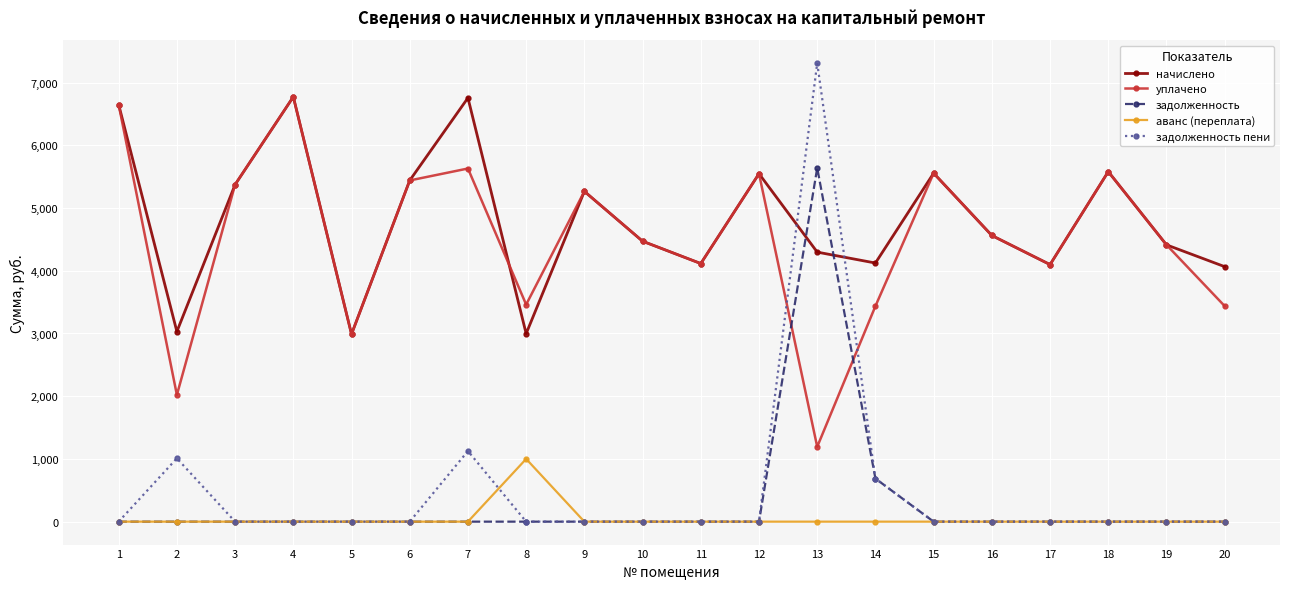

At which label does уплачено reach its peak?

4